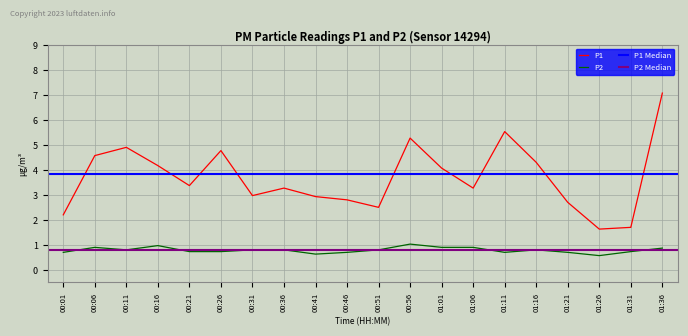

What is the minimum value for P1?

1.6